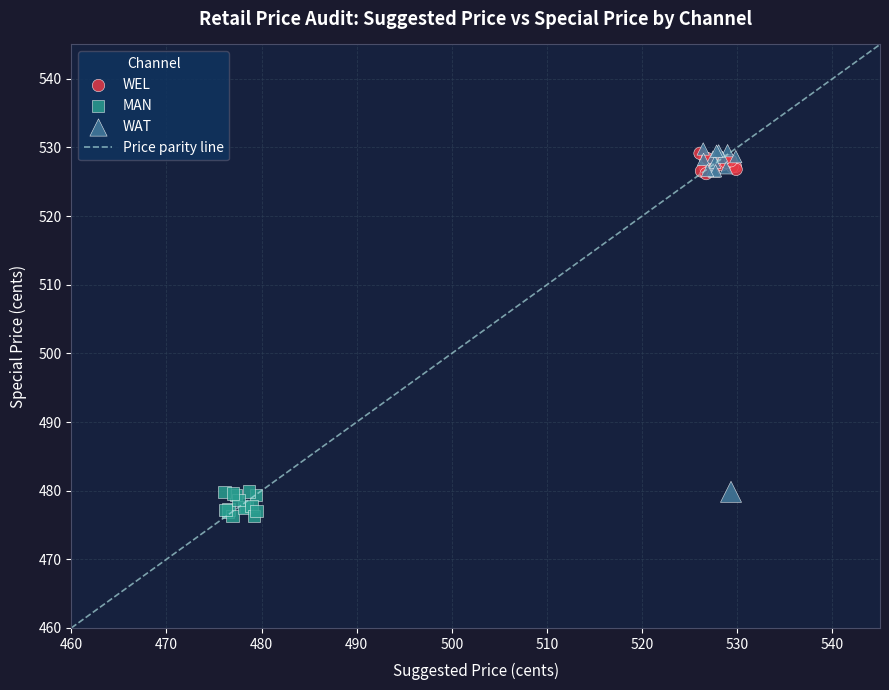

Which series contains the lowest Y value?

MAN